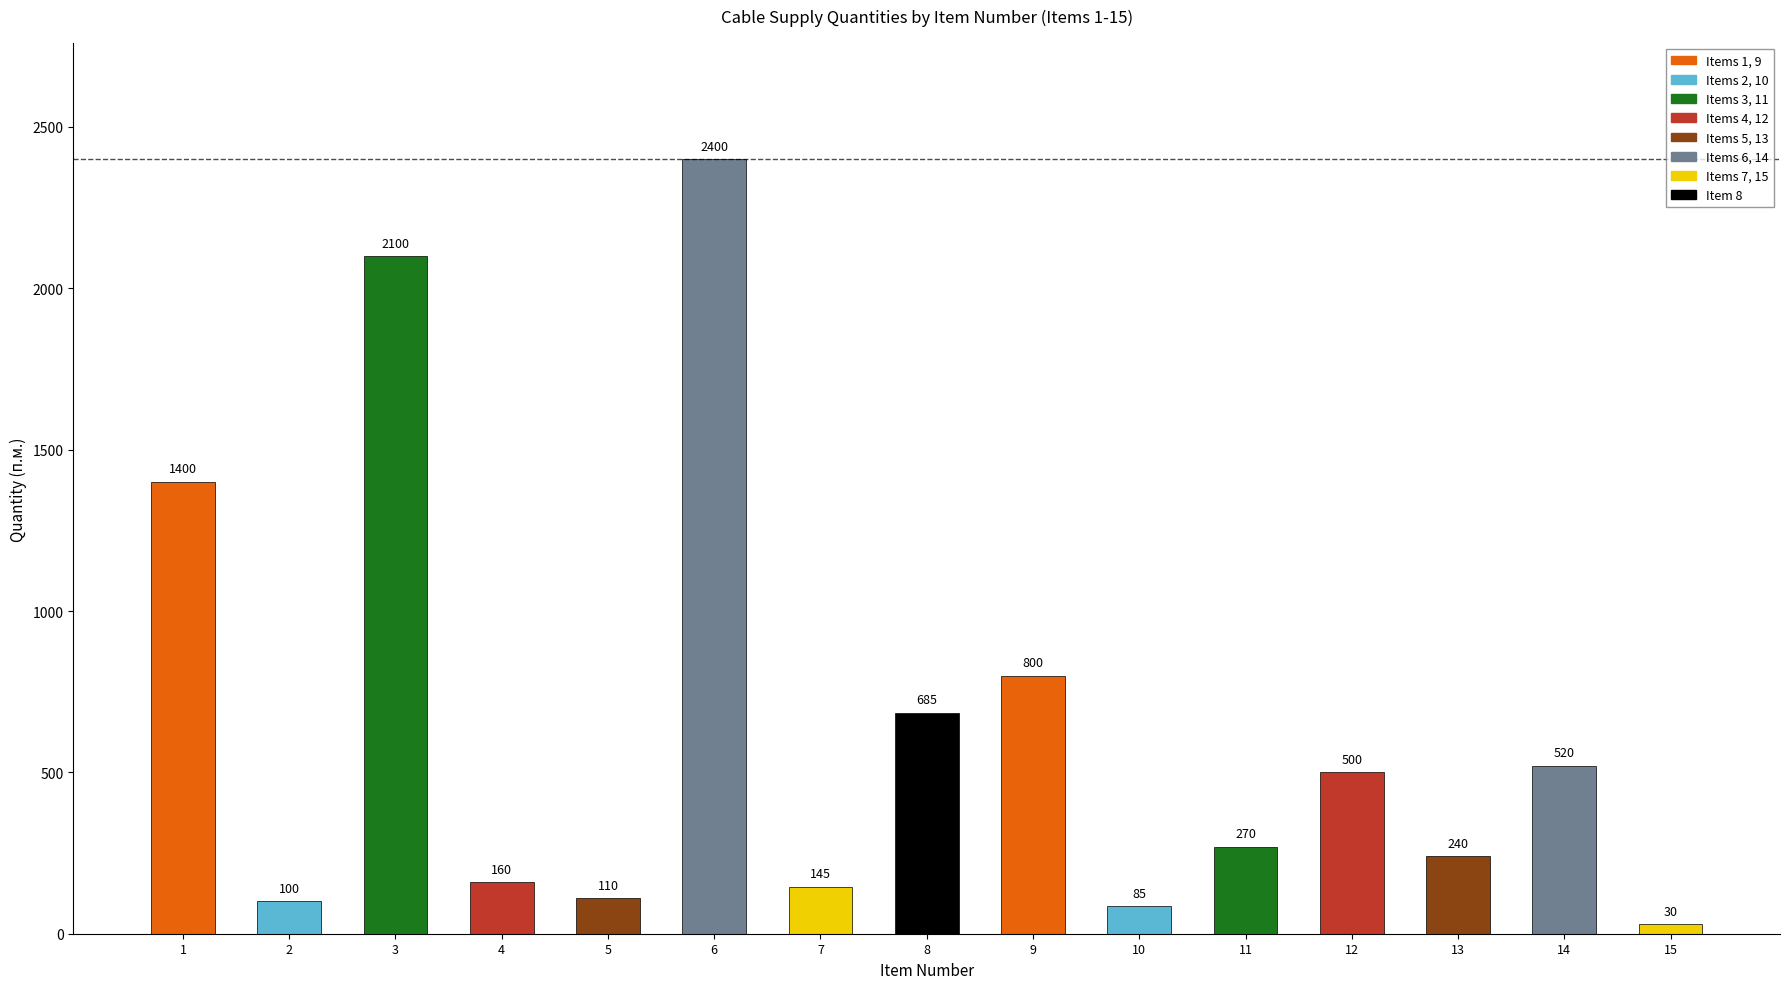

Which category has the highest value across all series?

6